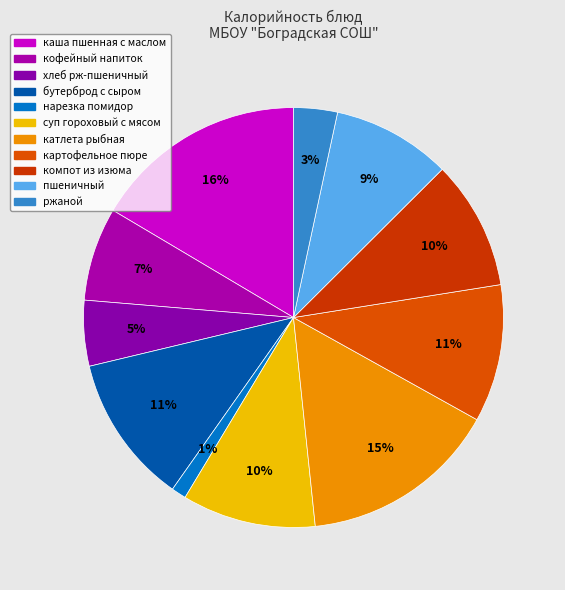

To the nearest percent, what is the difference between the катлета рыбная and каша пшенная с маслом slice percentages?

1%